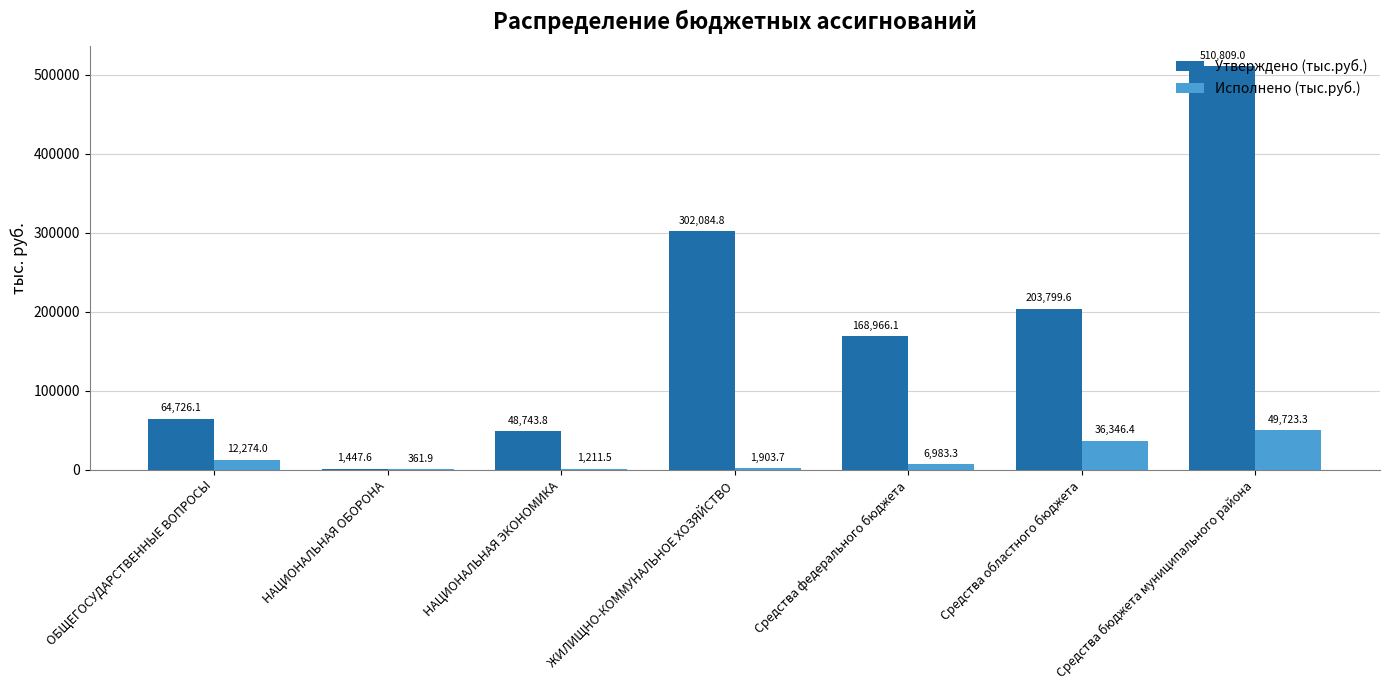

What is the sum of all Утверждено (тыс.руб.) values?

1300577.0